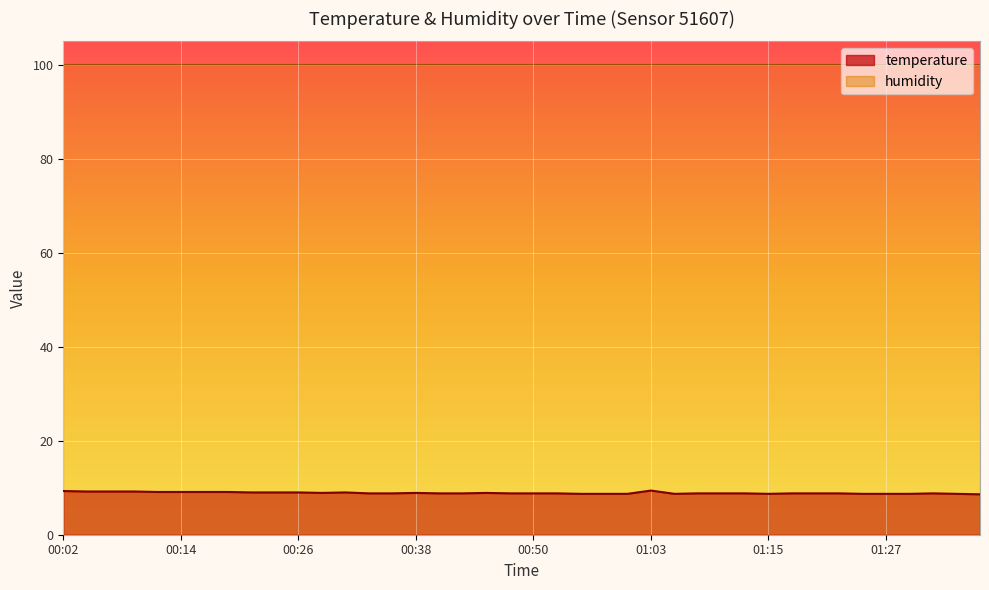

Reading right to left, list all the values displayed in this chart.

8.6	8.7	8.8	8.7	8.7	8.7	8.8	8.8	8.8	8.7	8.8	8.8	8.8	8.7	9.4	8.7	8.7	8.7	8.8	8.8	8.8	8.9	8.8	8.8	8.9	8.8	8.8	9.0	8.9	9.0	9.0	9.0	9.1	9.1	9.1	9.1	9.2	9.2	9.2	9.3